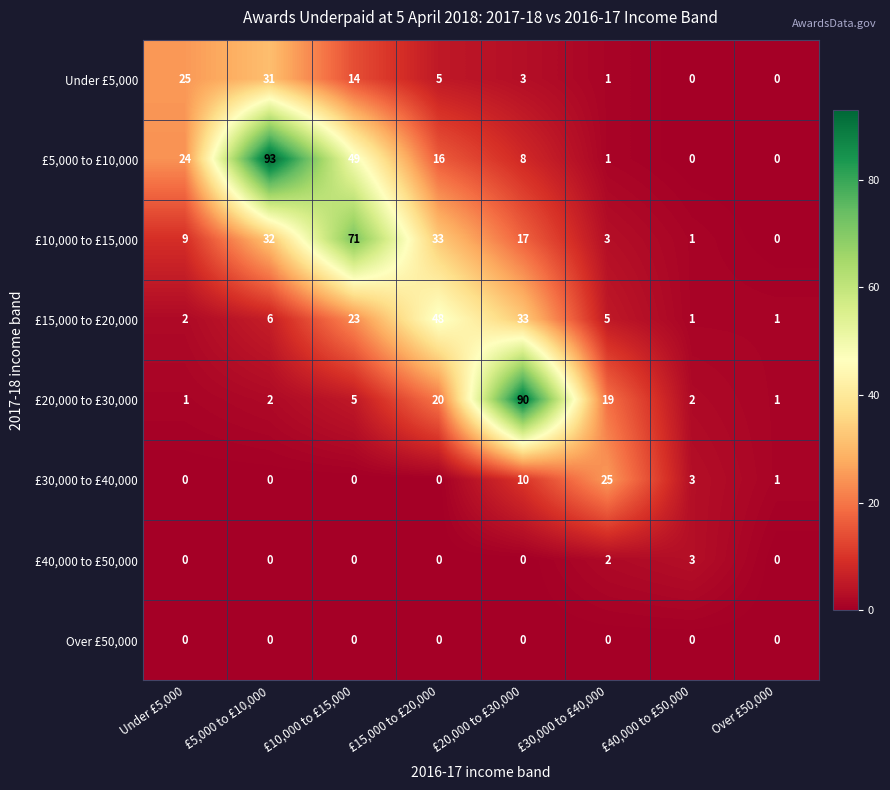

Rank the series by their maximum value, from highest to lowest.

£5,000 to £10,000, £20,000 to £30,000, £10,000 to £15,000, £15,000 to £20,000, Under £5,000, £30,000 to £40,000, £40,000 to £50,000, Over £50,000